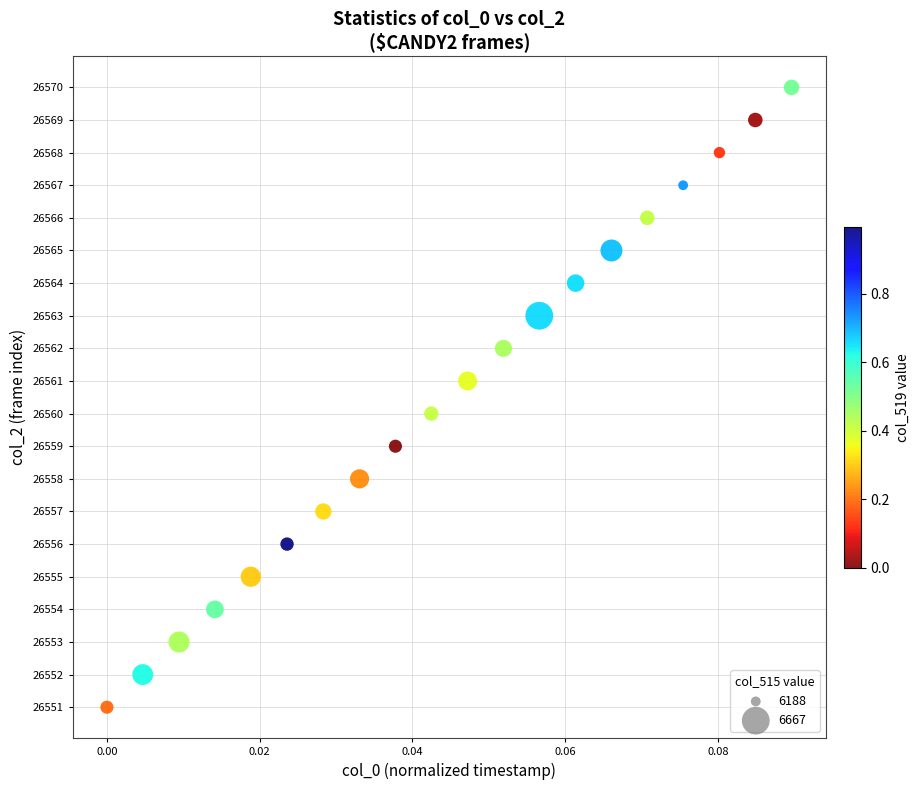

What is the range of Y values (max minus min)?

19